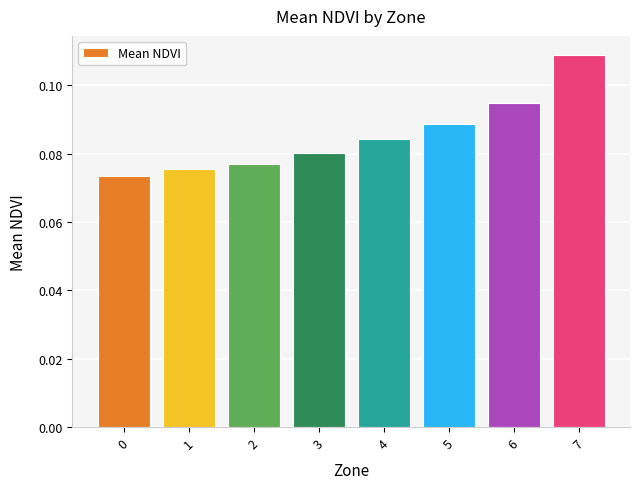

Count the number of data series in this chart.

1